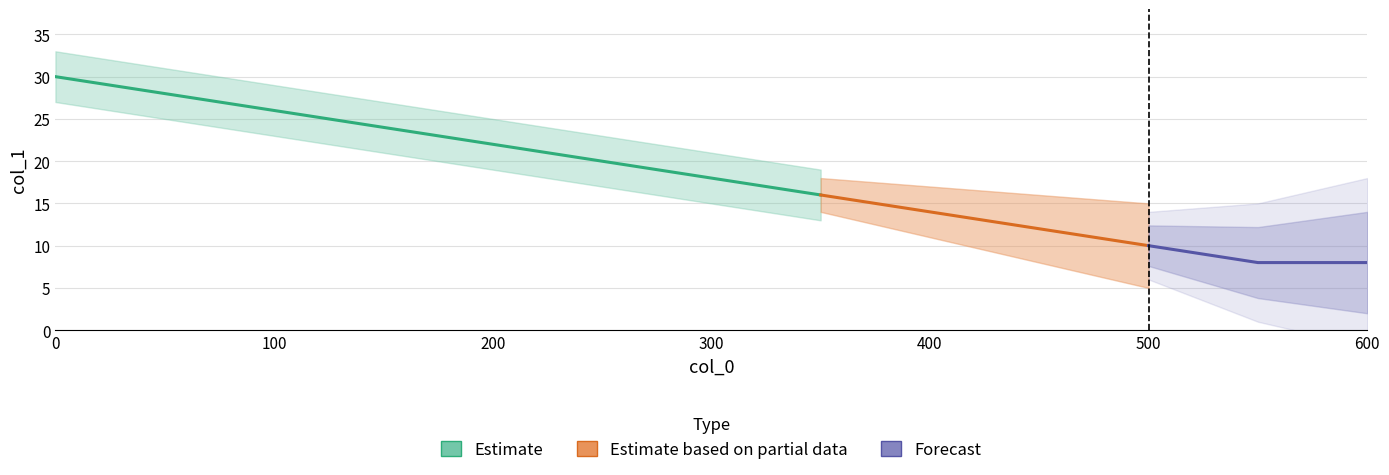

What is the minimum value shown in the chart?

8